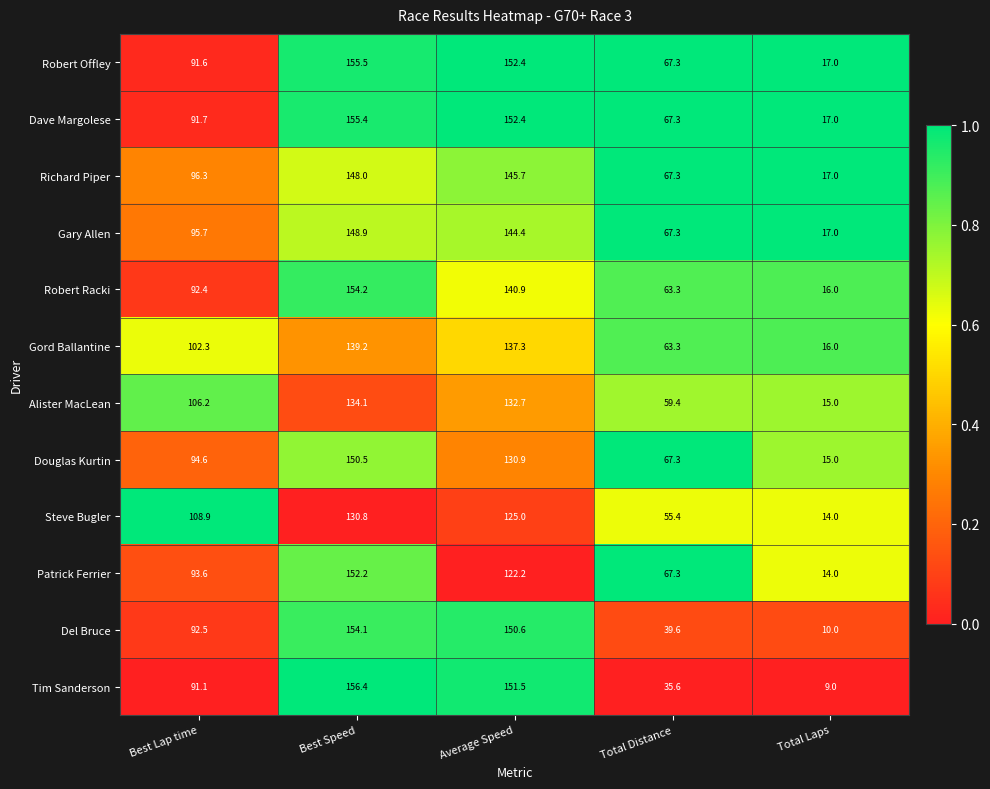

Which series changed the most between Best Lap time and Best Speed?

Tim Sanderson